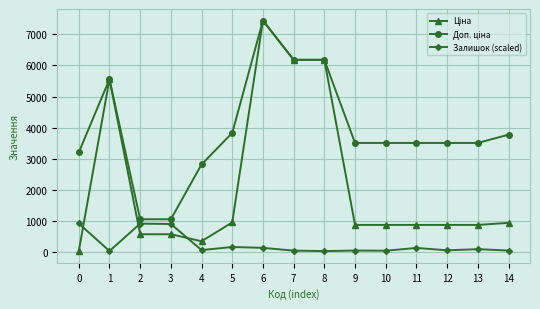

What is the maximum value shown in the chart?

7444.6